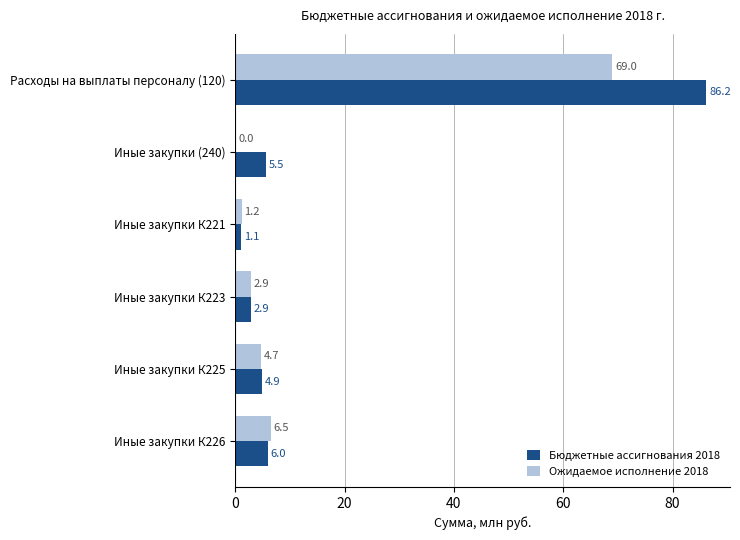

Which series has the largest total across all categories?

Бюджетные ассигнования 2018